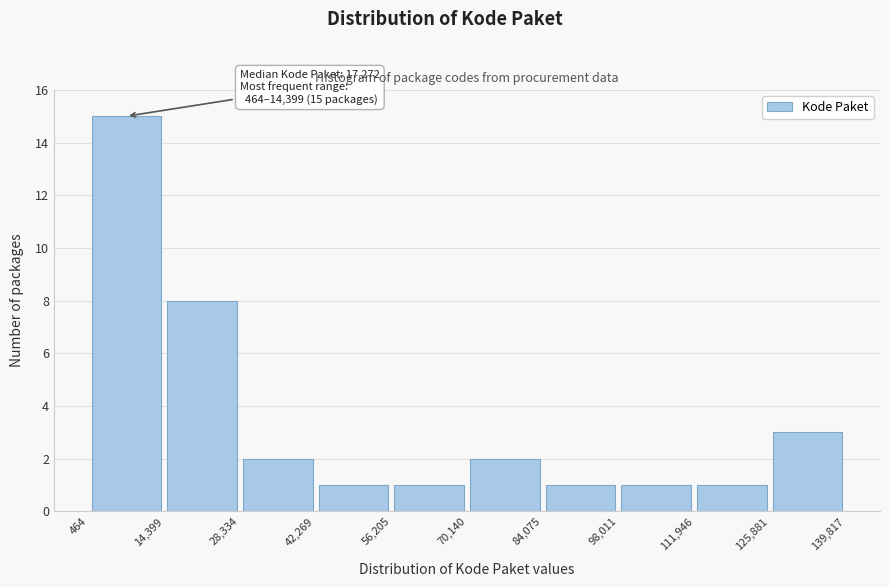

Over which range of the x-axis is the bar tallest?

464 to 14,399